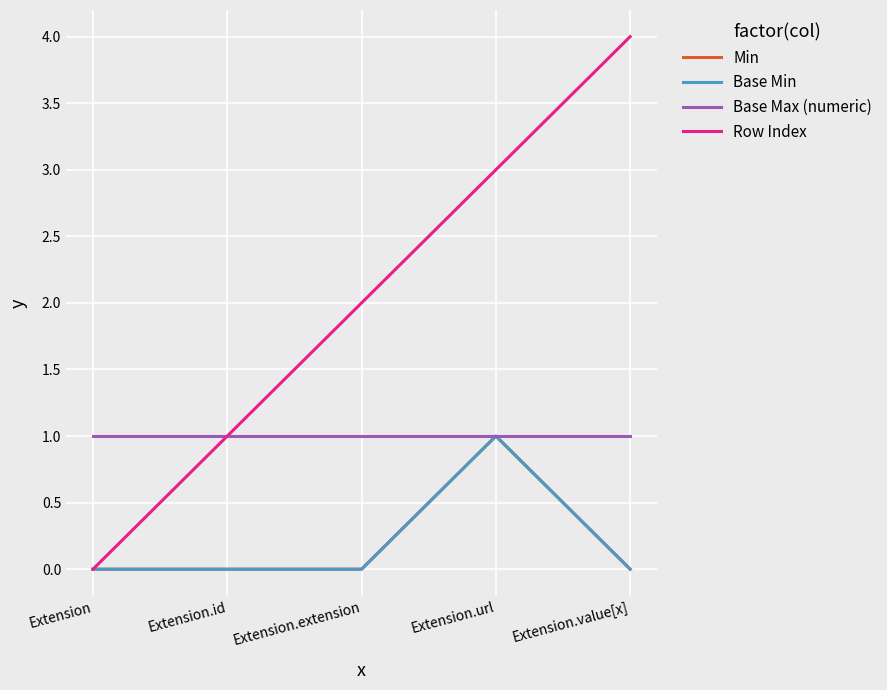

The value of Min at Extension.id is 0. True or false?

True